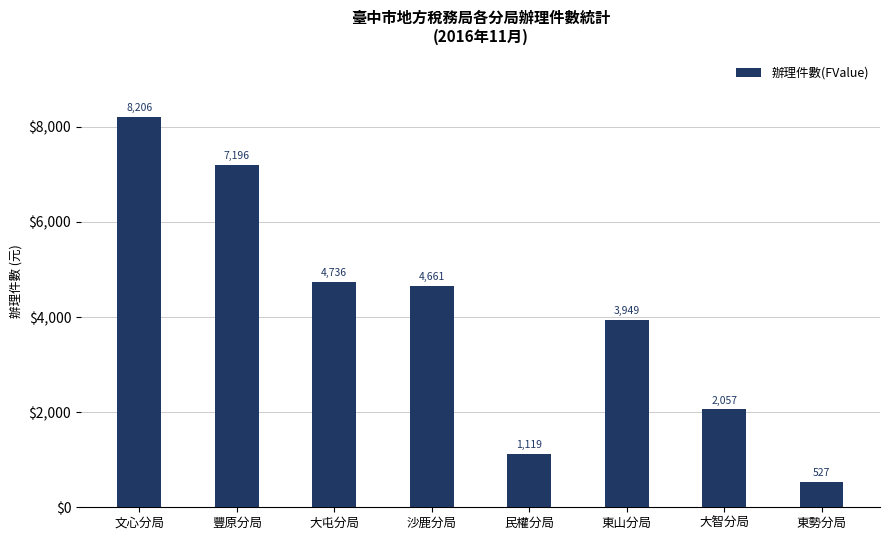

Reading left to right, transcribe all the data shown in this chart.

文心分局=8206	豐原分局=7196	大屯分局=4736	沙鹿分局=4661	民權分局=1119	東山分局=3949	大智分局=2057	東勢分局=527